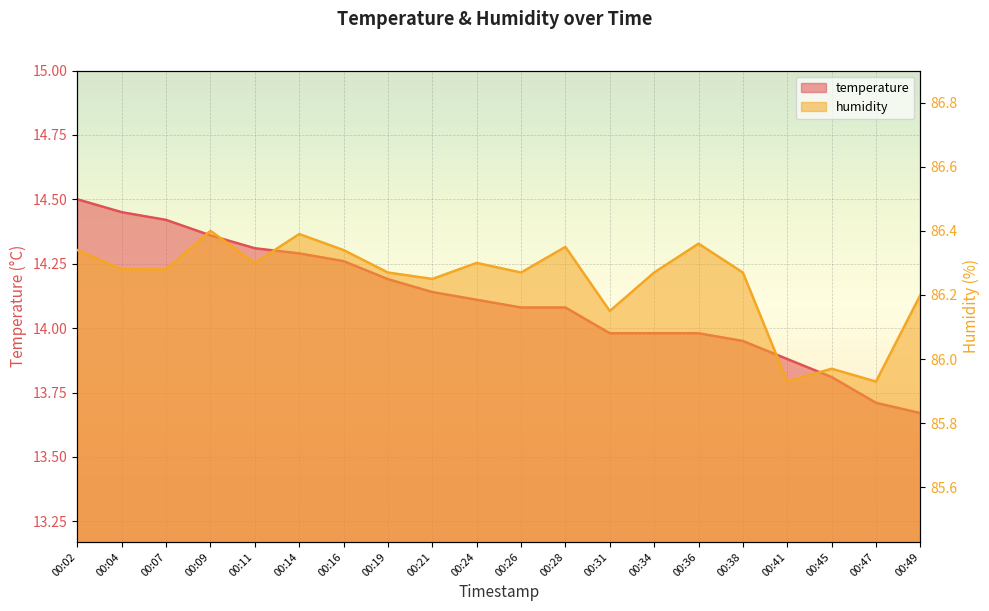

What is the sum of all humidity values?

1724.8